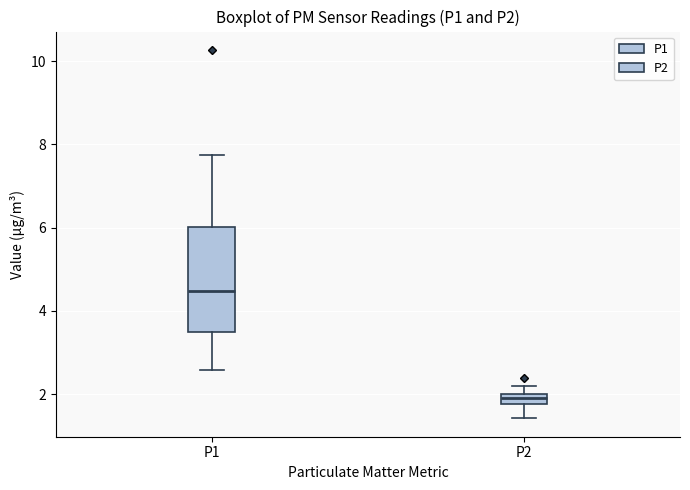

Which box is the tallest, from its lower edge to its upper edge?

P1